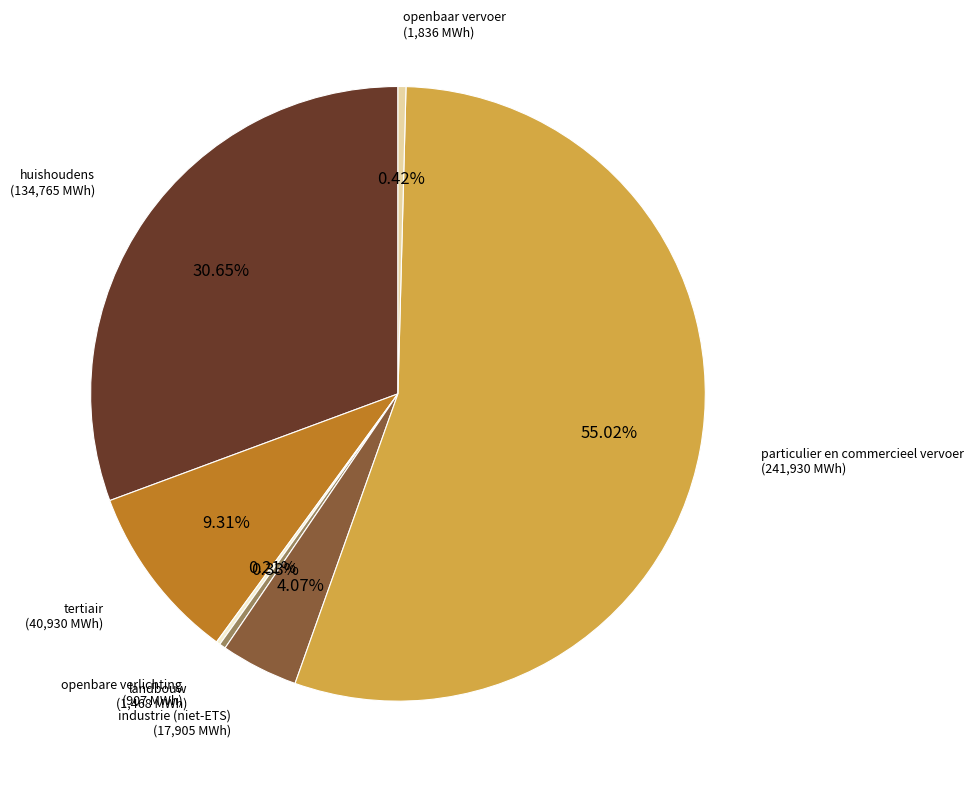

Does any single category account for the majority?

Yes